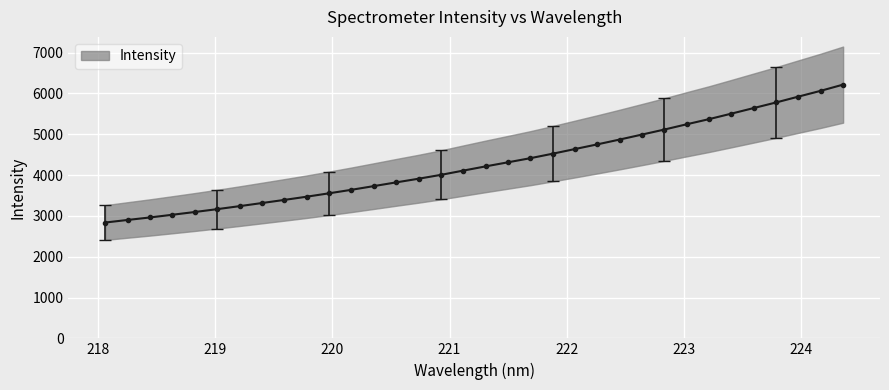

Does the chart display data point markers on the line(s)?

Yes